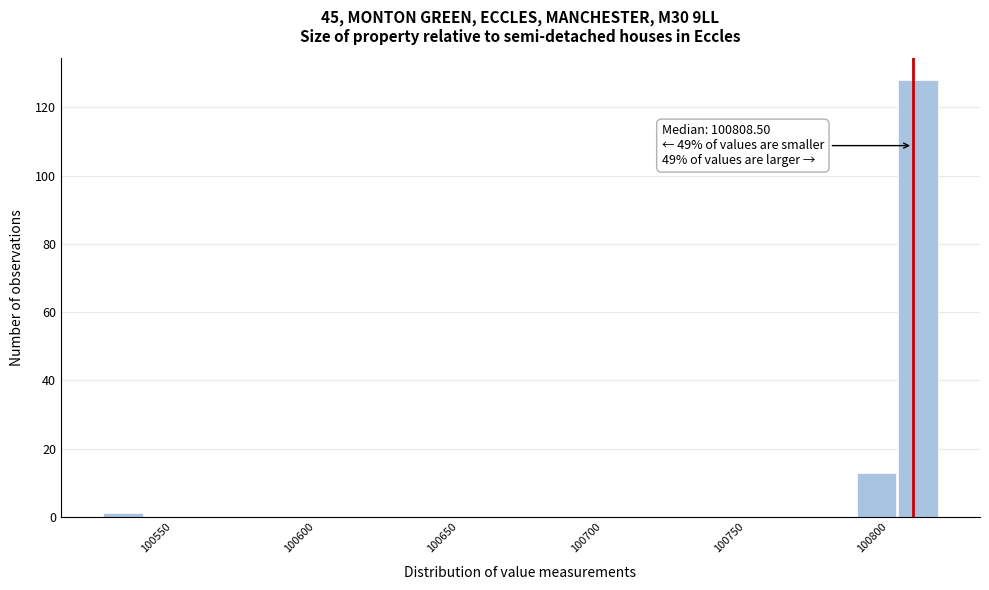

Around what value on the x-axis is the tallest bar? Give the approximate position of its centre, as read against the axis.

100810